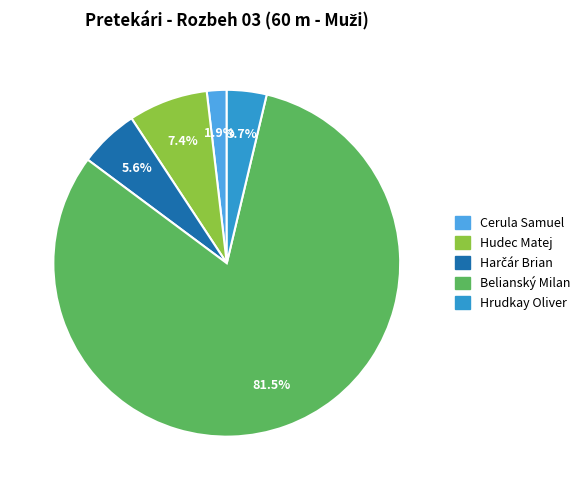

How much of the chart is everything except Cerula Samuel?

98.1%